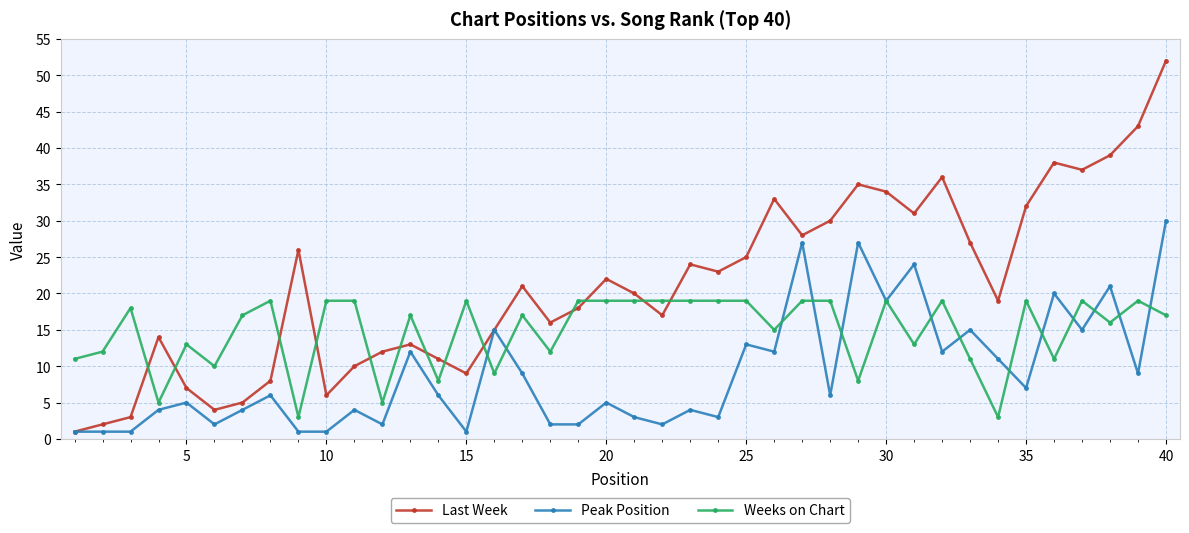

What is the highest value of the Weeks on Chart series?

19